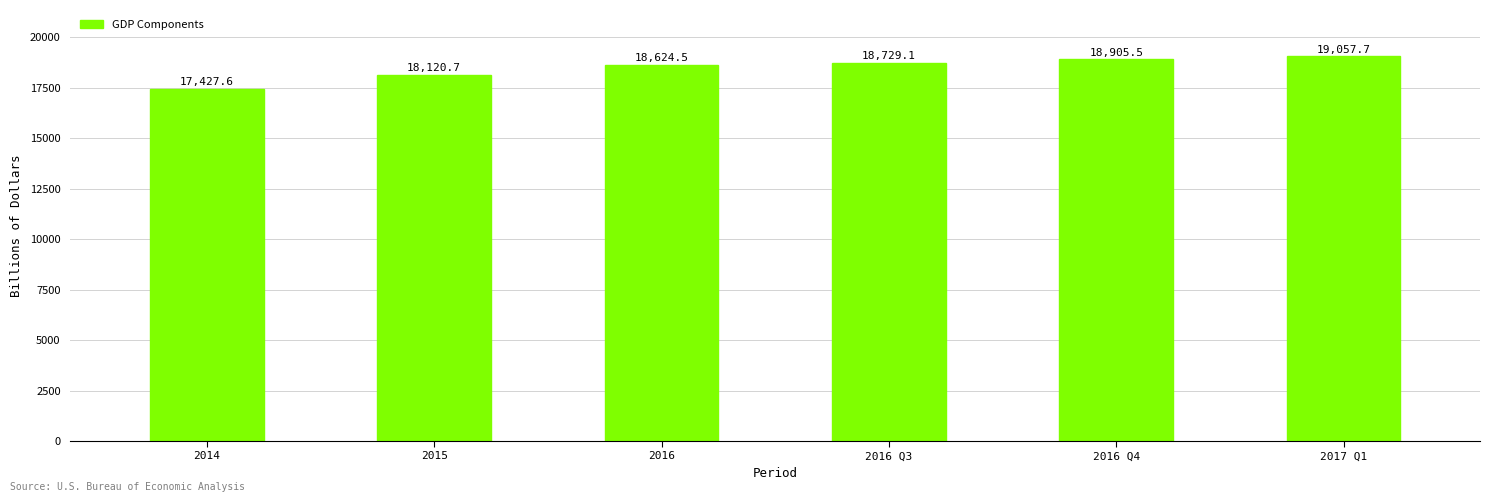

What is the label of the 3rd bar from the right?

2016 Q3